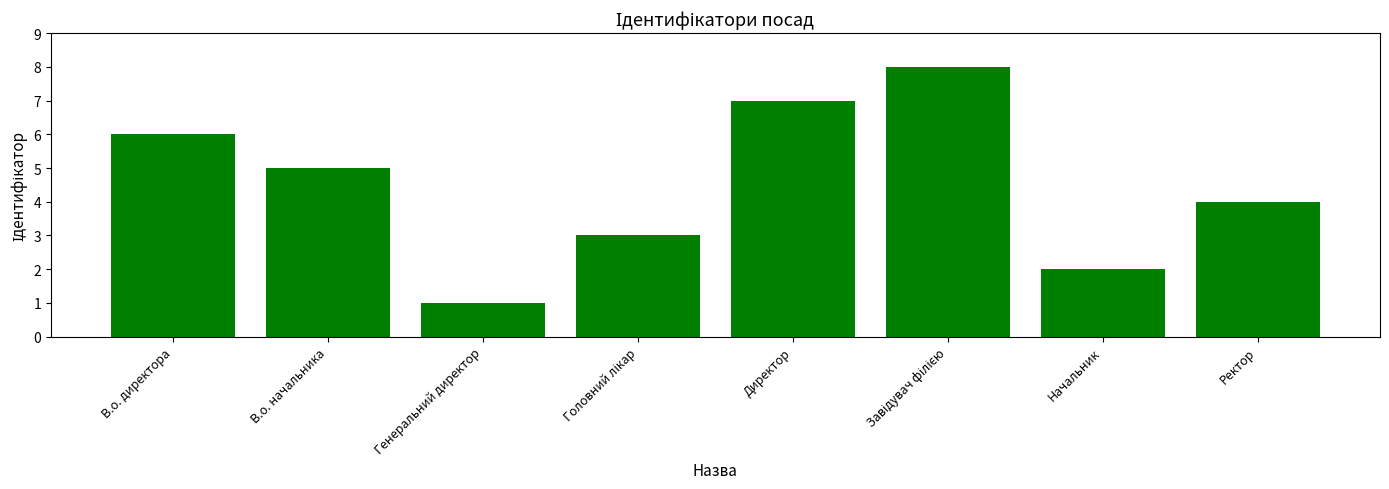

What is the approximate value at В.о. начальника?

5